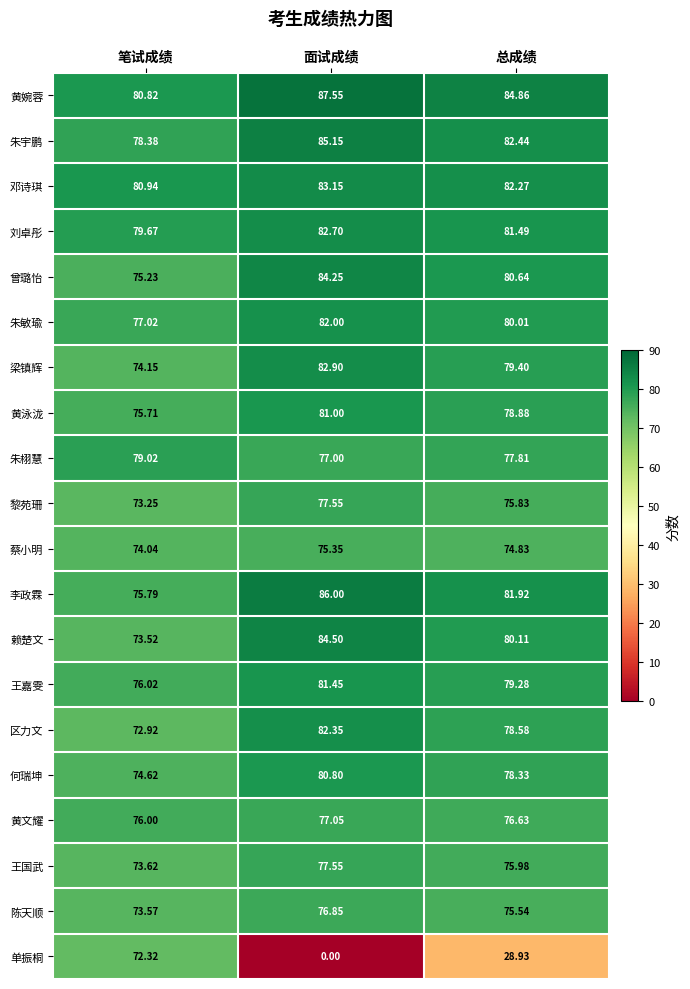

Rank the categories by 朱栩慧 value from highest to lowest.

笔试成绩, 总成绩, 面试成绩